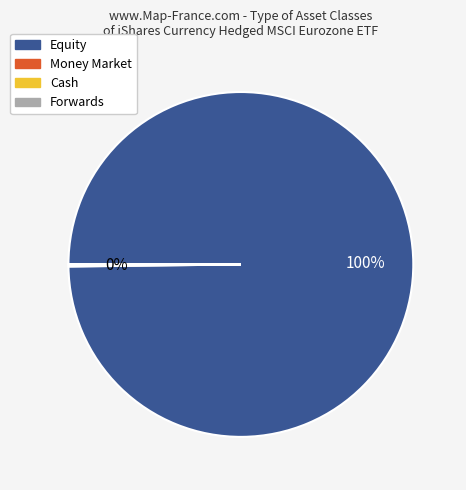

Is Equity the majority of the pie?

Yes